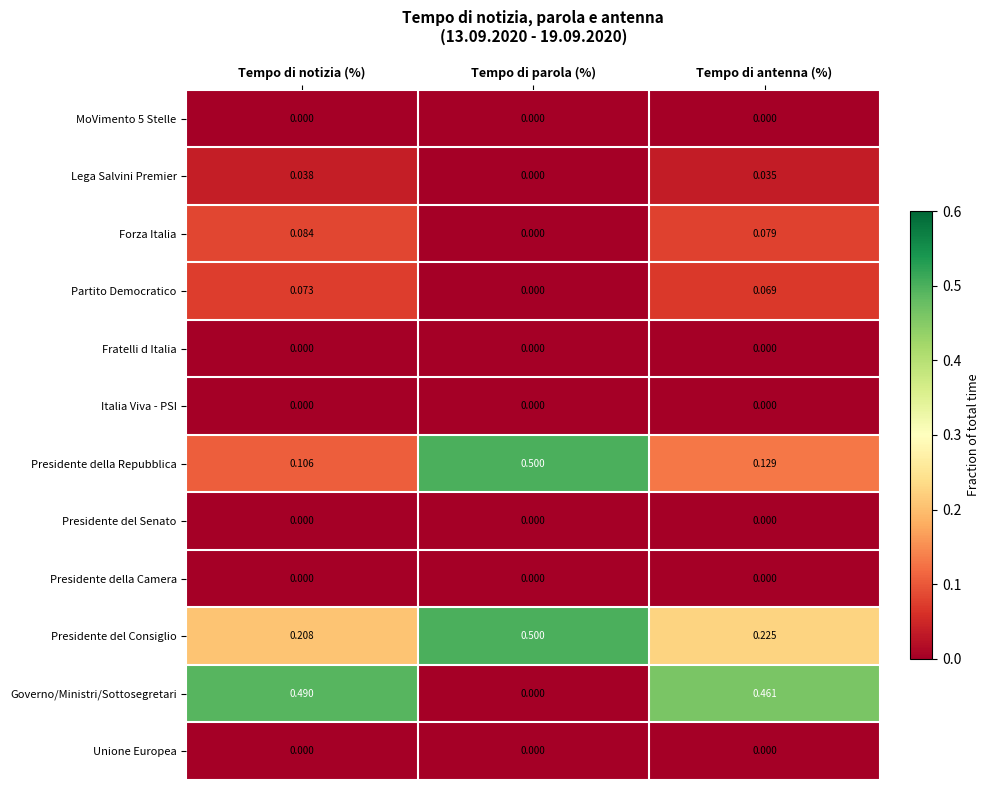

Which series has the largest total across all categories?

Governo/Ministri/Sottosegretari